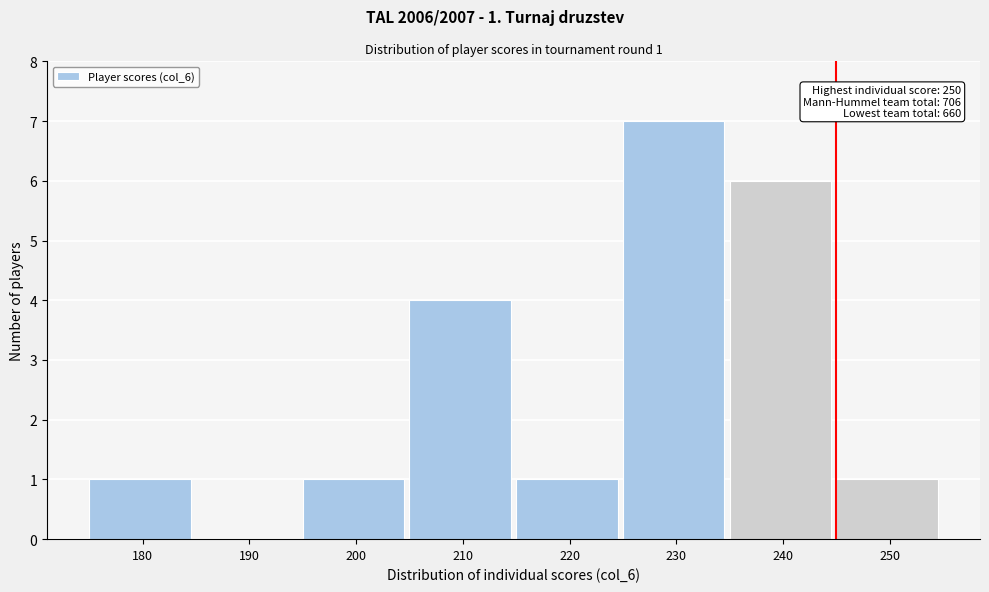

Reading left to right, extract all data points from this chart.

180=1	190=0	200=1	210=4	220=1	230=7	240=6	250=1